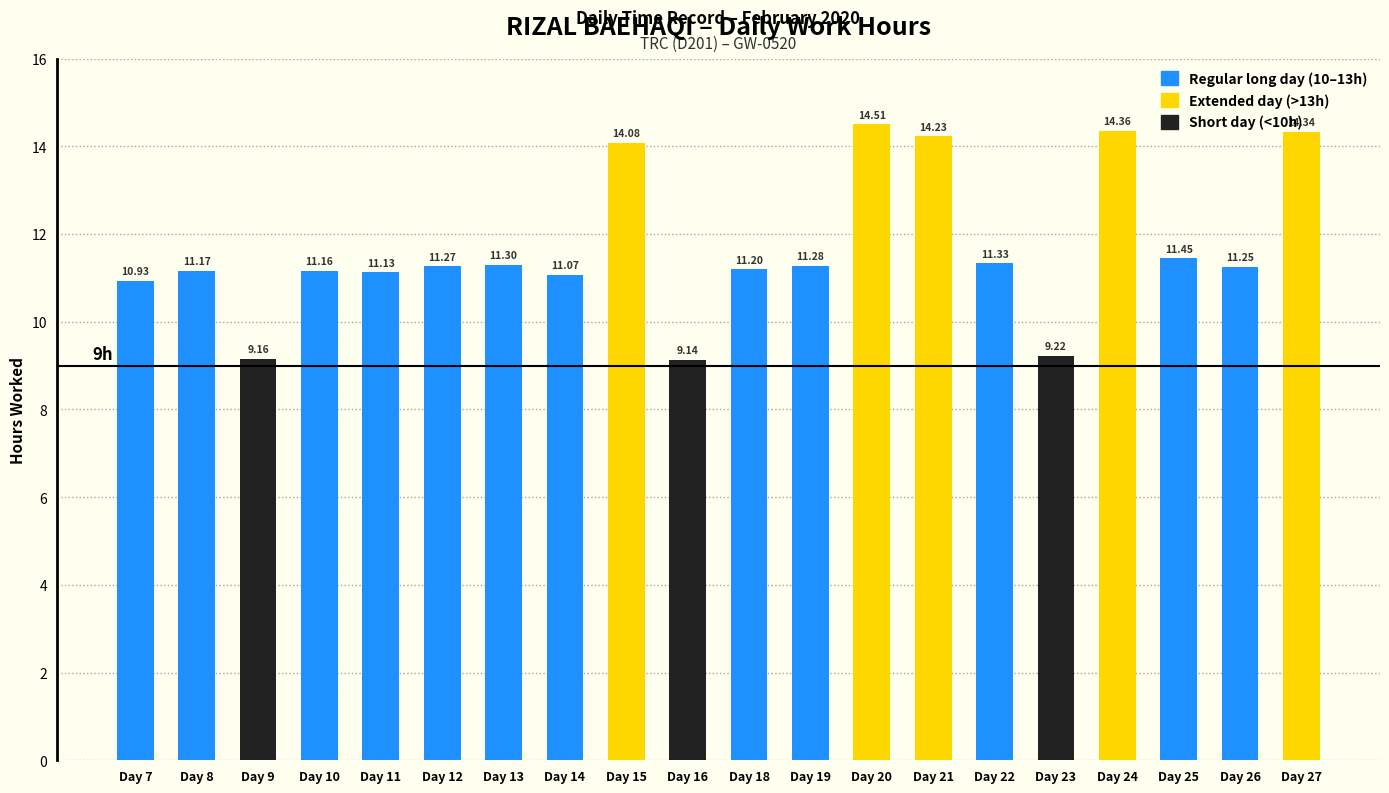

What value does the data have at Day 24?

14.4